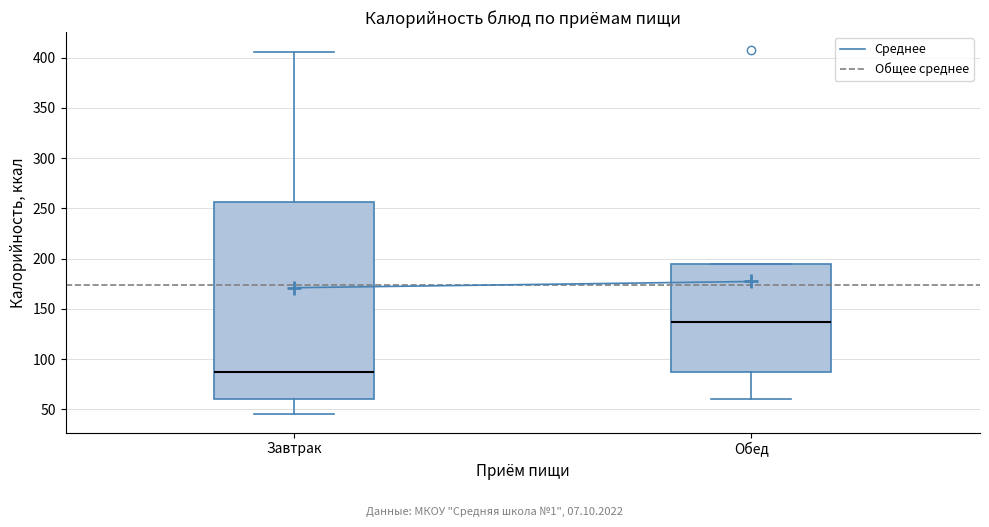

Reading left to right, read every box against the y-axis: the position of its median line, the range the box covers, and the ends of its whiskers. The values are not printed on the chart, so give them approximately, as read against the axis.

Завтрак: median 85, box 60 to 255, whiskers 45 to 405
Обед: median 135, box 85 to 195, whiskers 60 to 195